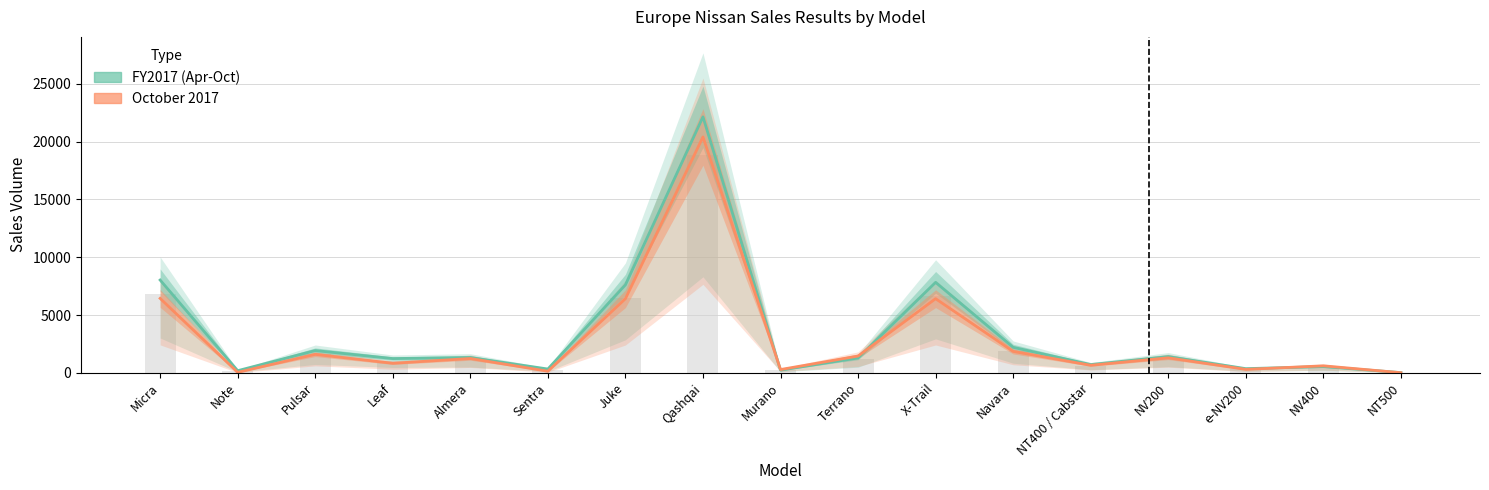

Rank the series at Micra from lowest to highest value.

October 2017, FY2017 (Apr-Oct)